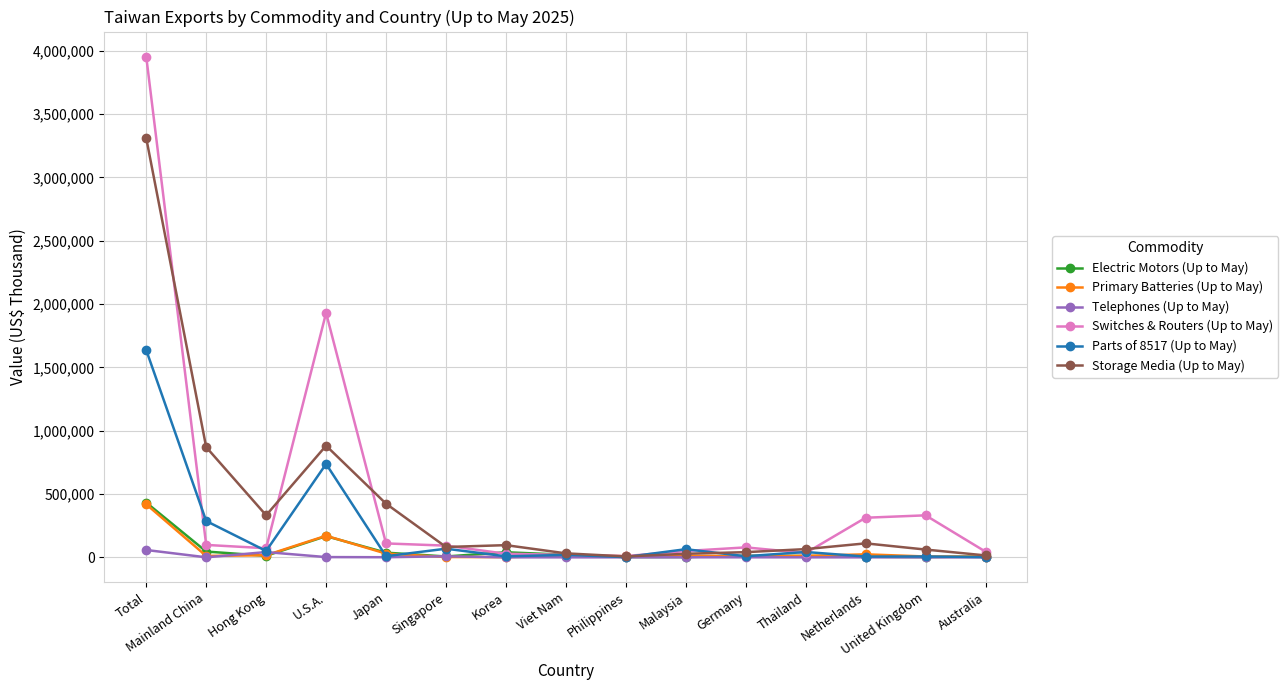

Which category has the highest value across all series?

Total